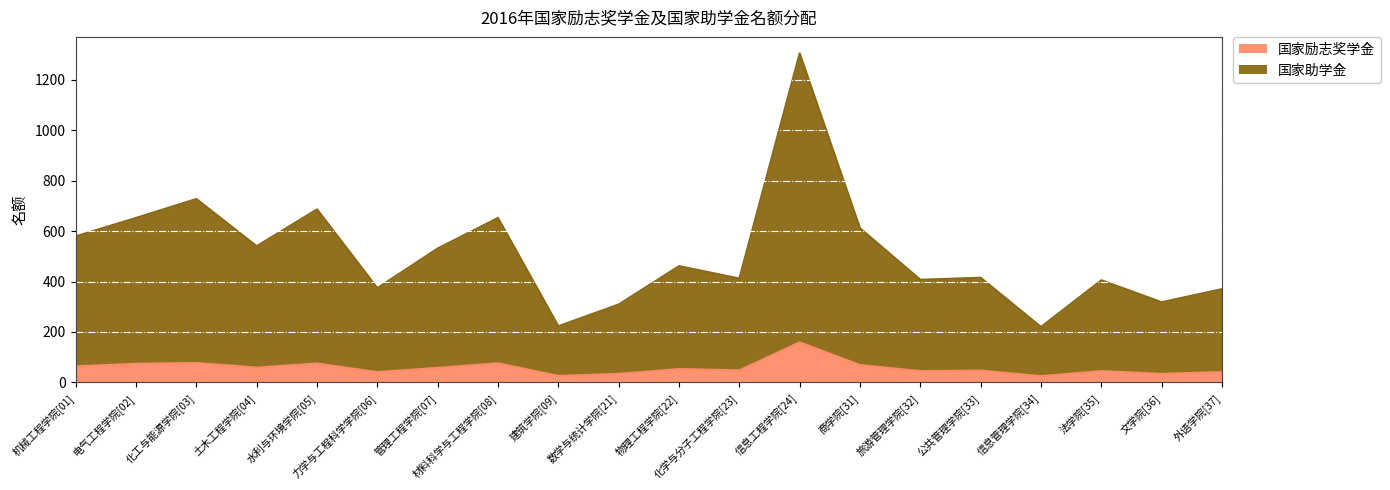

What is the sum of the 国家励志奖学金 values at 电气工程学院[02] and 旅游管理学院[32]?

119